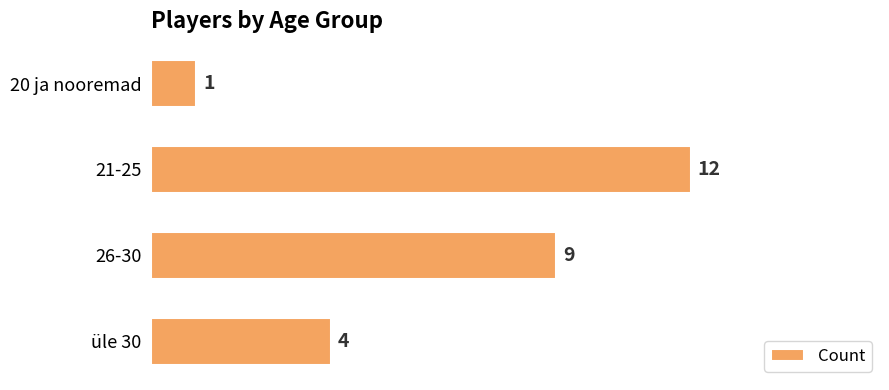

What is the label of the 2nd bar from the bottom?

26-30